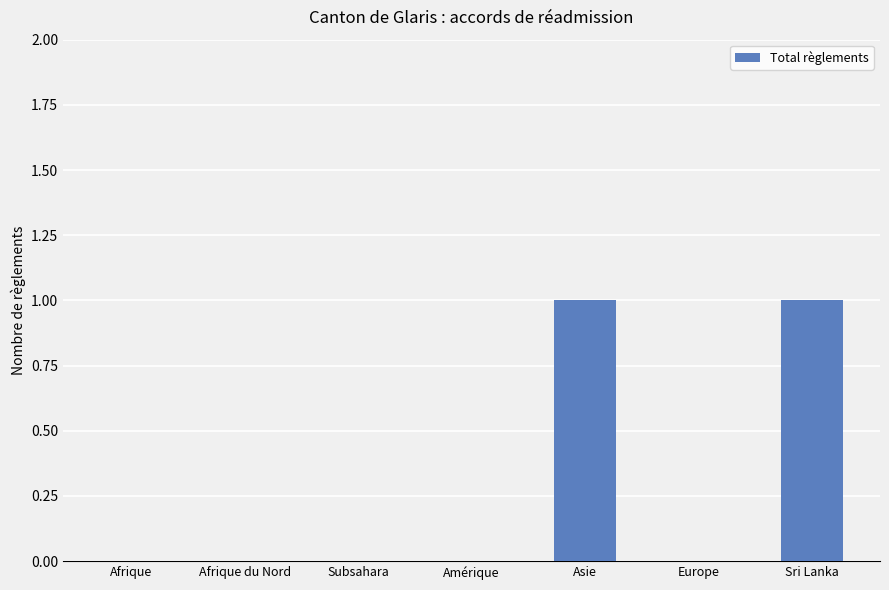

True or false: the data shows 2 at Sri Lanka.

False